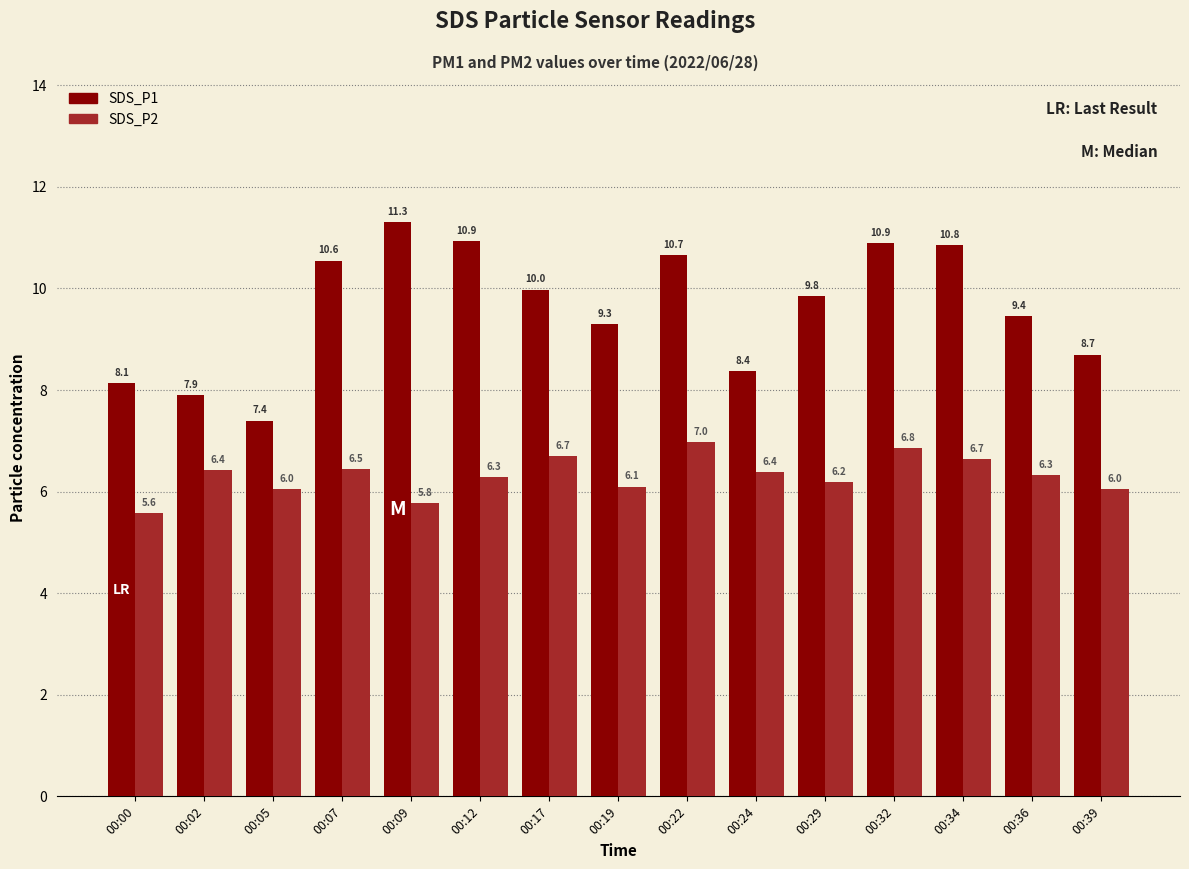

The value of SDS_P1 at 00:12 is 3.9. True or false?

False